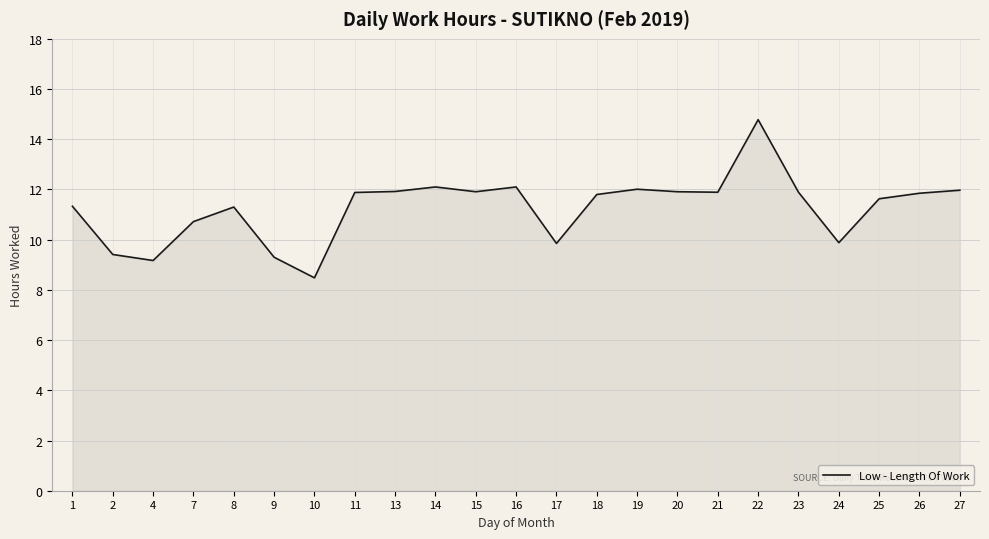

Count the number of data series in this chart.

1